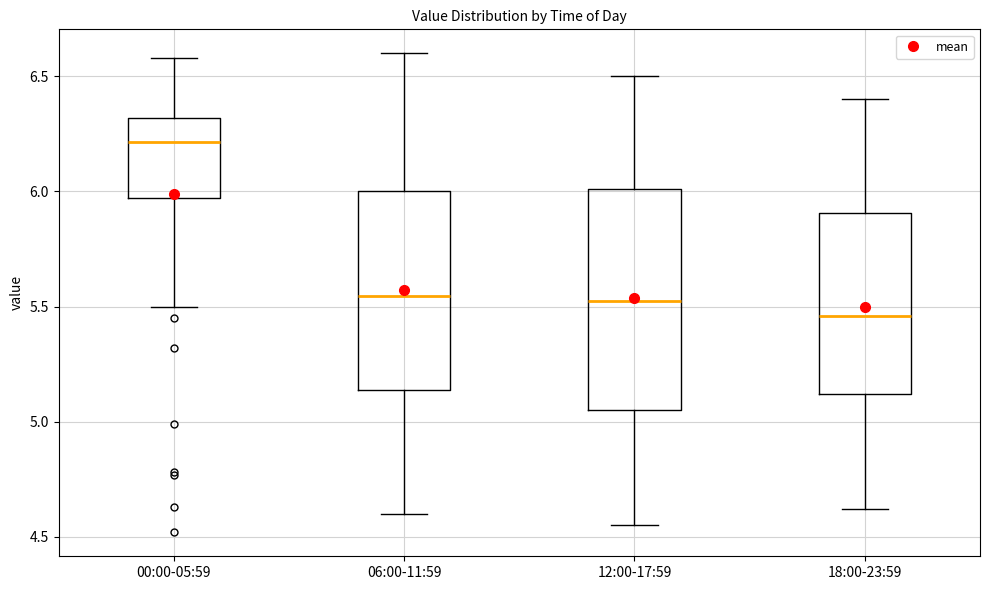

Where does the lower whisker of the box for 12:00-17:59 end on the y-axis? The values are not printed on the chart, so give them approximately, as read against the axis.

4.55